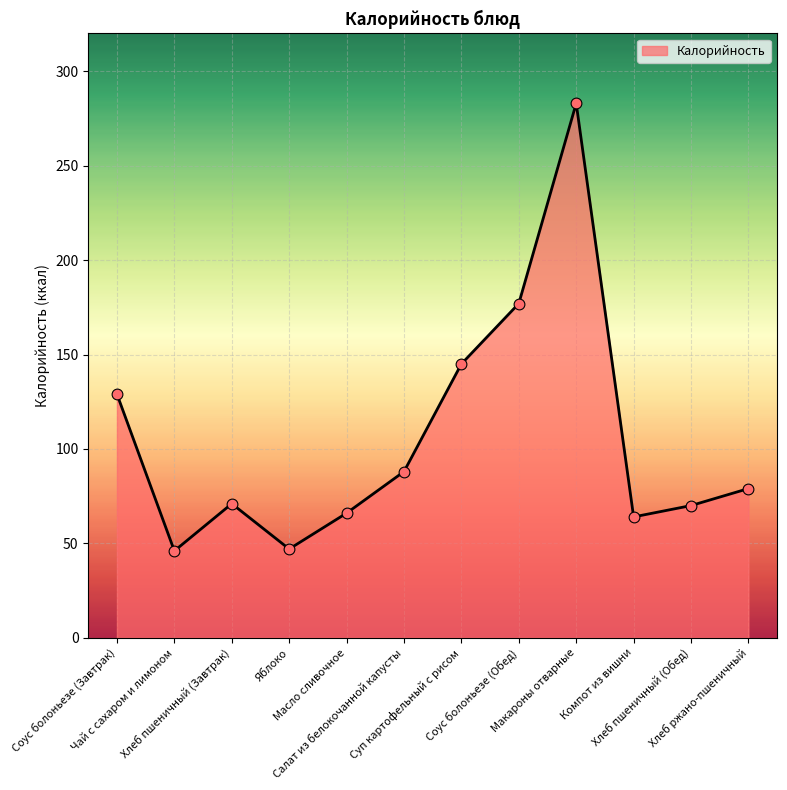

Which has a higher value, Соус болоньезе (Обед) or Хлеб пшеничный (Обед)?

Соус болоньезе (Обед)